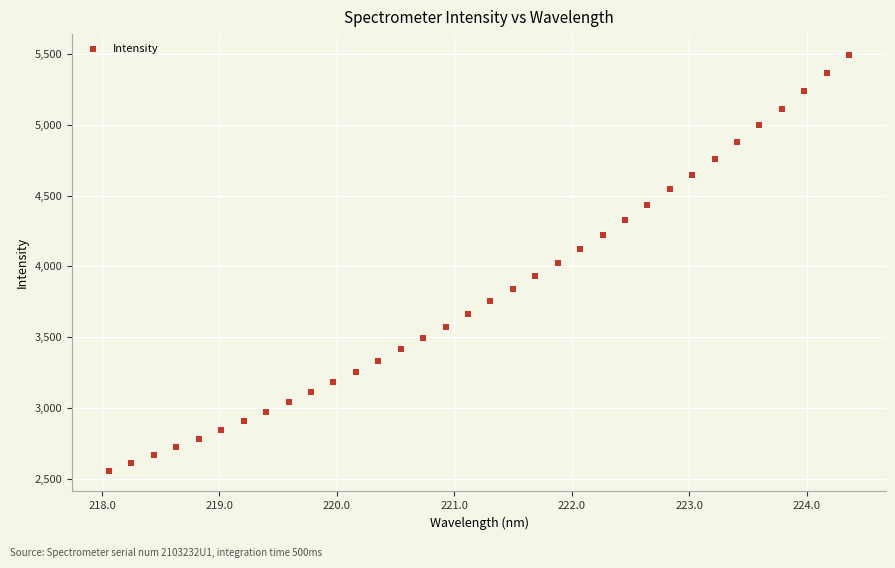

What is the range of Y values (max minus min)?

2938.8